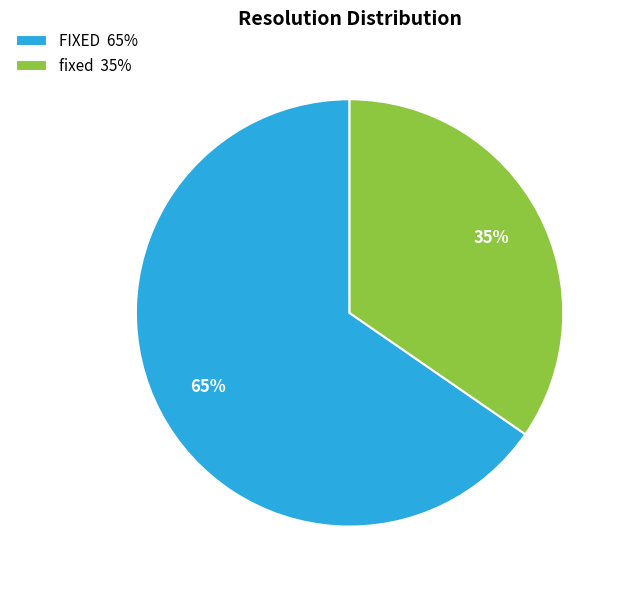

Is the sum of fixed 35% and FIXED 65% greater than half?

Yes